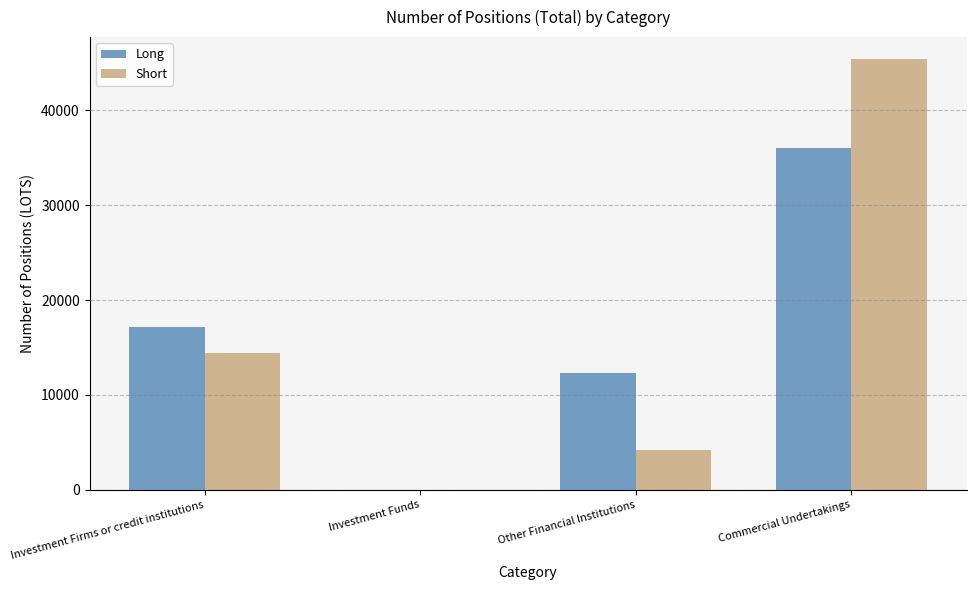

Reading left to right, what are all the values shown in this chart?

Long: 17123.3	0.0	12262.6	36043.9
Short: 14431.3	0.0	4141.0	45469.2